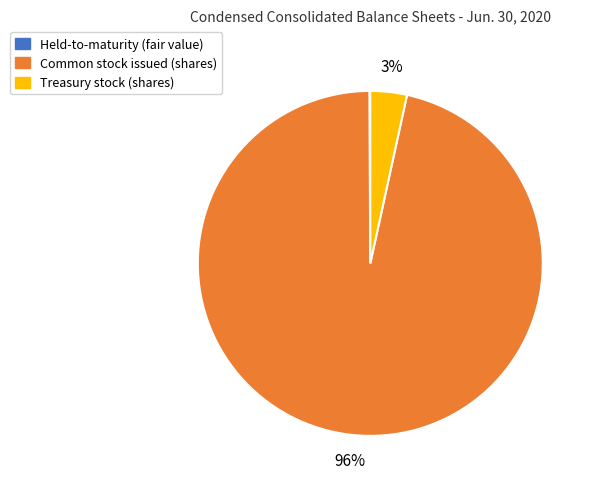

Do Treasury stock (shares) and Common stock issued (shares) together represent more than half of the pie?

Yes